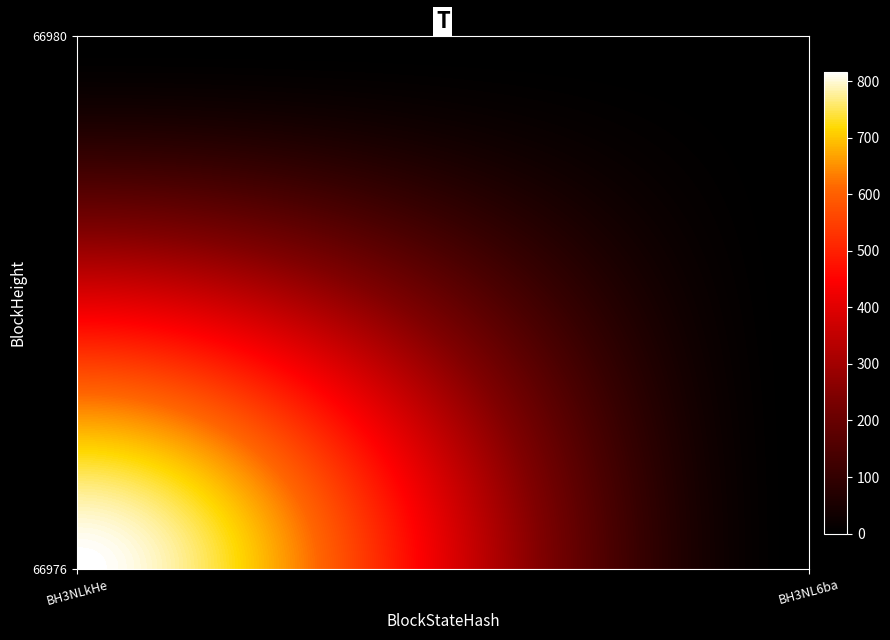

Reading left to right, transcribe all the data shown in this chart.

66976: 817	0
66980: 0	0